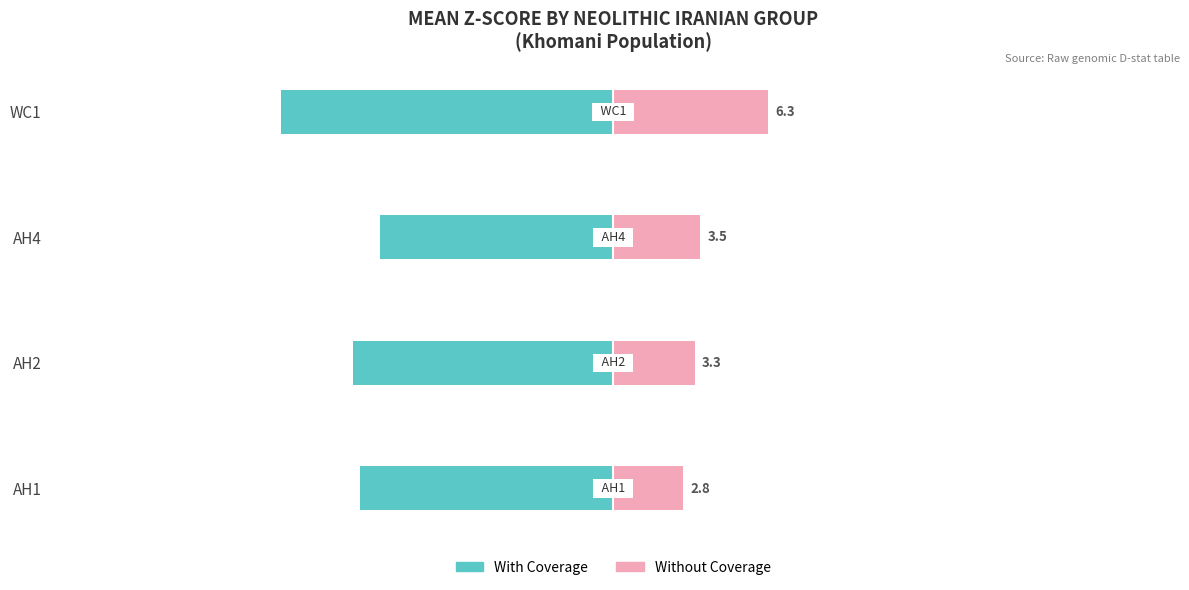

List the series in order of their peak value, lowest first.

With Coverage, Without Coverage